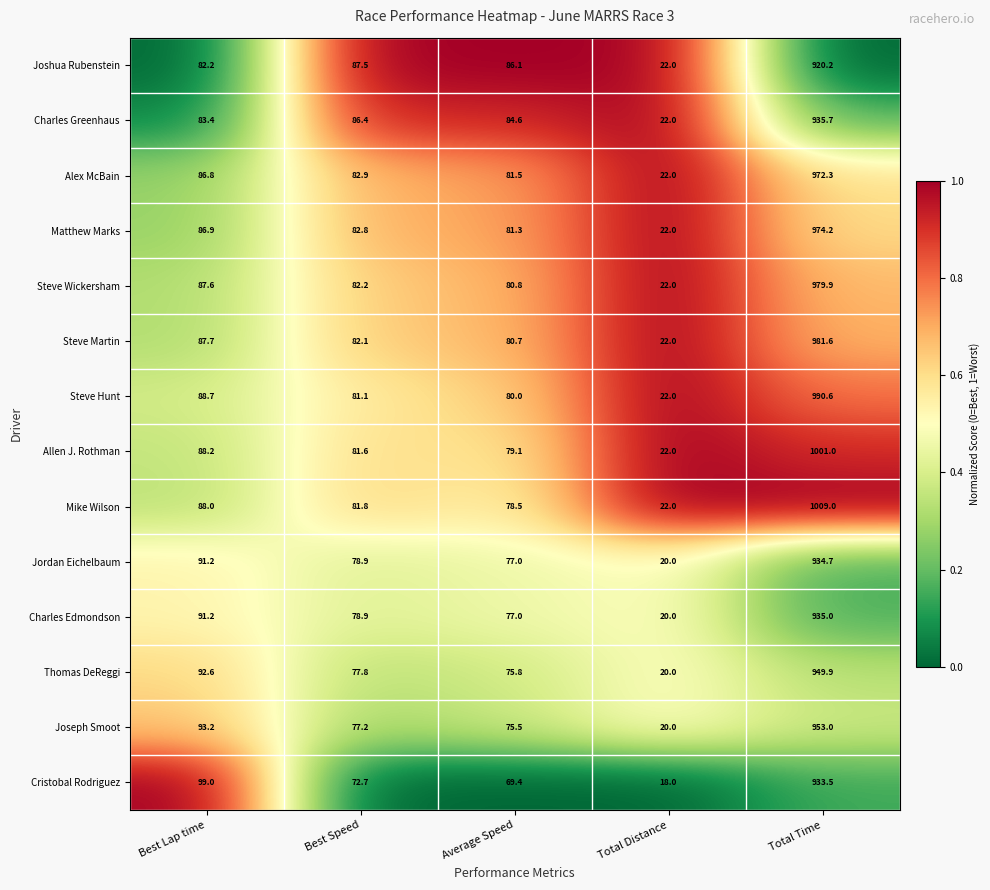

Which series has the largest total across all categories?

Mike Wilson